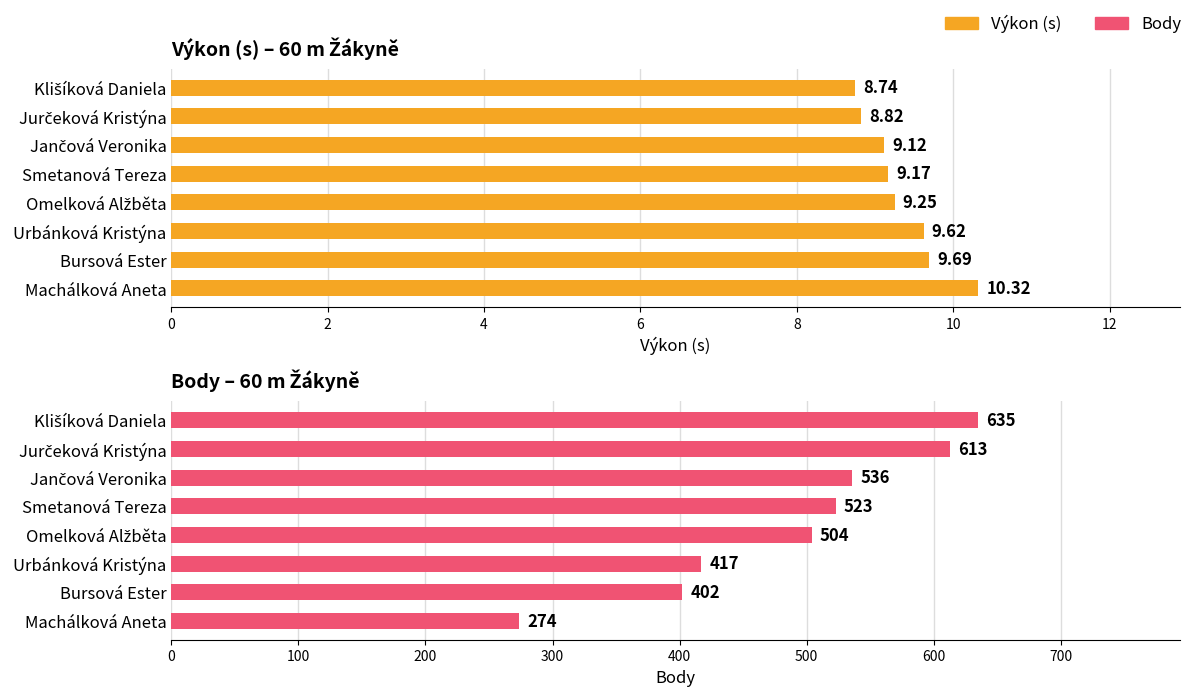

The value of Body at Urbánková Kristýna is 185.4. True or false?

False